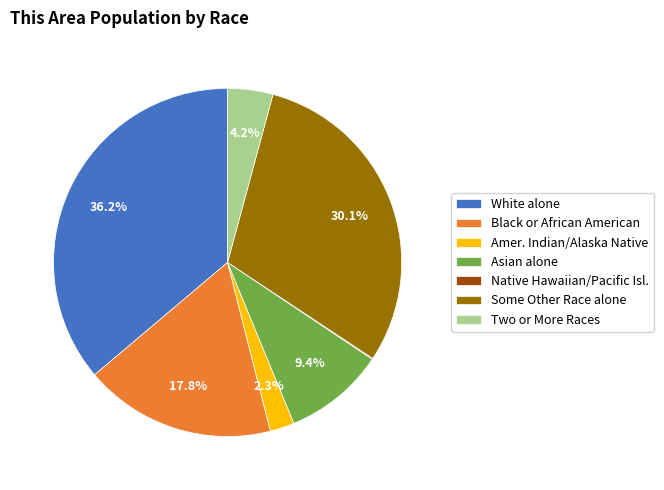

To the nearest percent, what is the average slice percentage?

14%